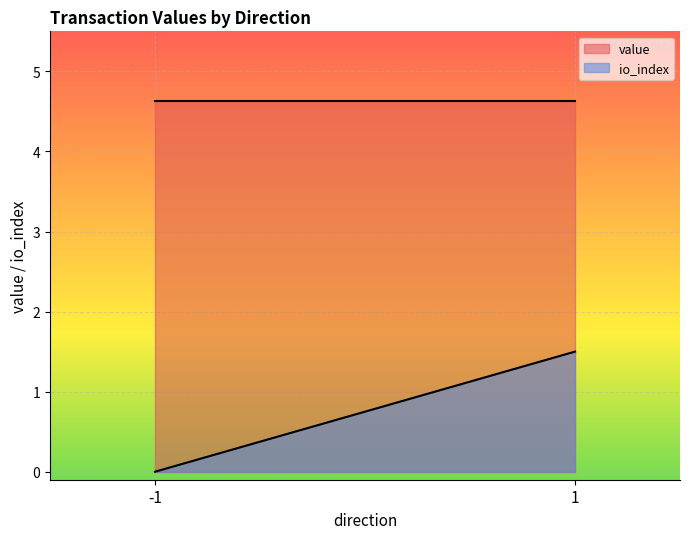

The io_index series shows -1.6 at -1. True or false?

False